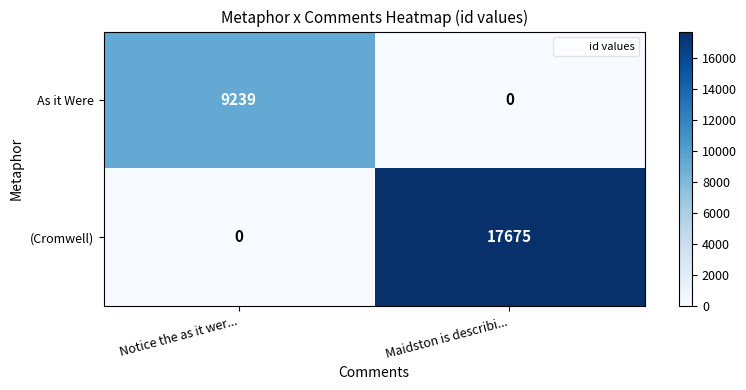

How many categories are shown in the chart?

2